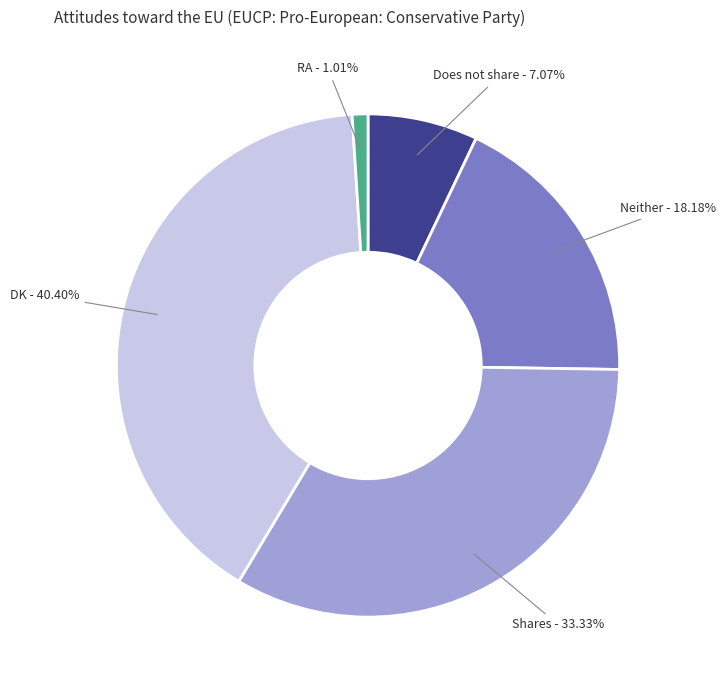

How much of the chart is everything except Shares?

66.7%